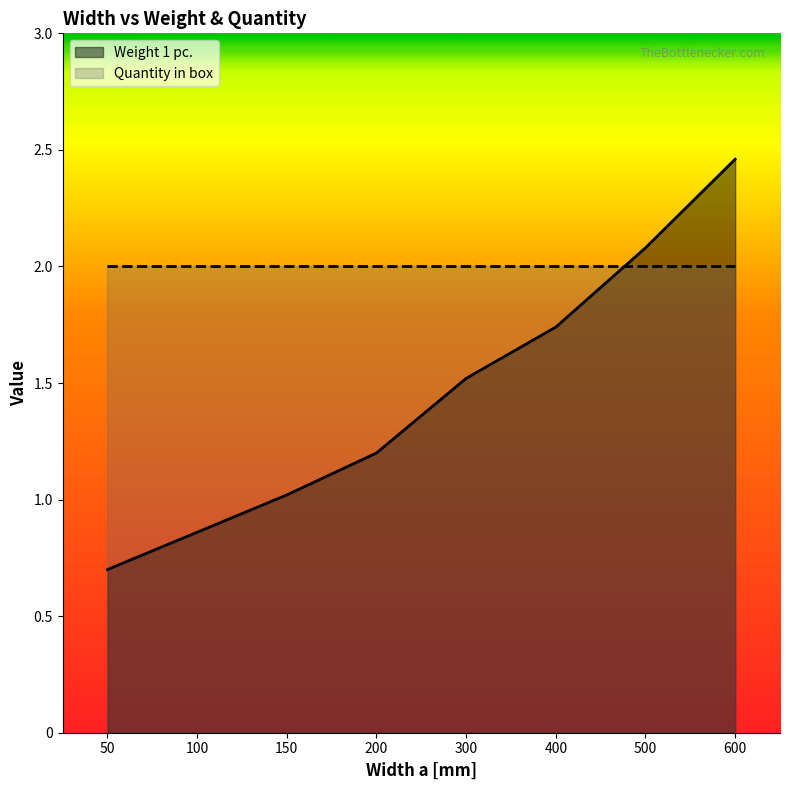

Between 500 and 200, which is larger?

500